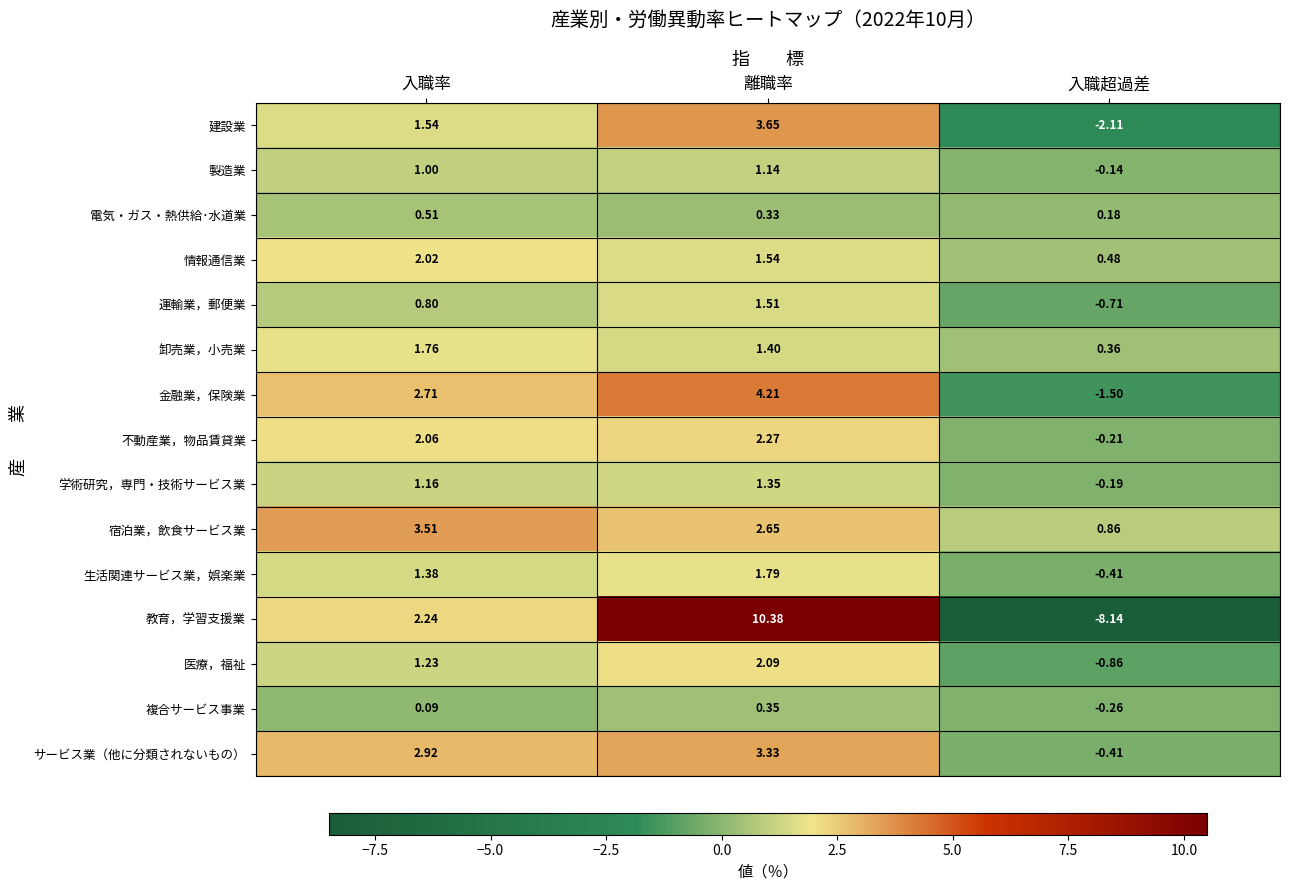

Rank the categories by 卸売業，小売業 value from highest to lowest.

入職率, 離職率, 入職超過差